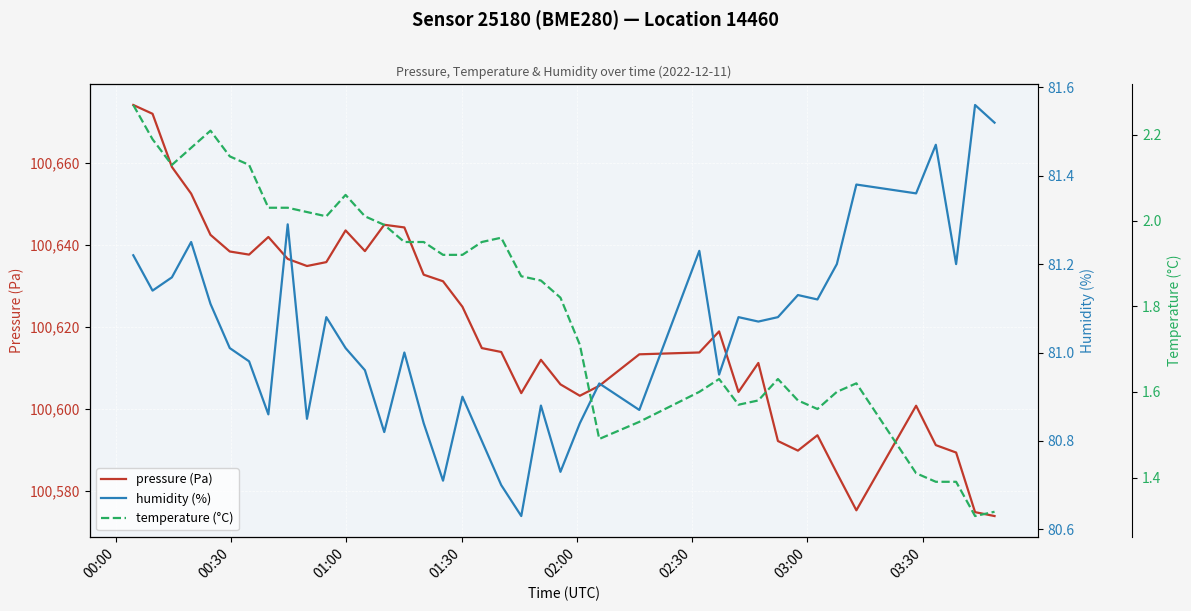

Is this an area chart (filled region under the line)?

No